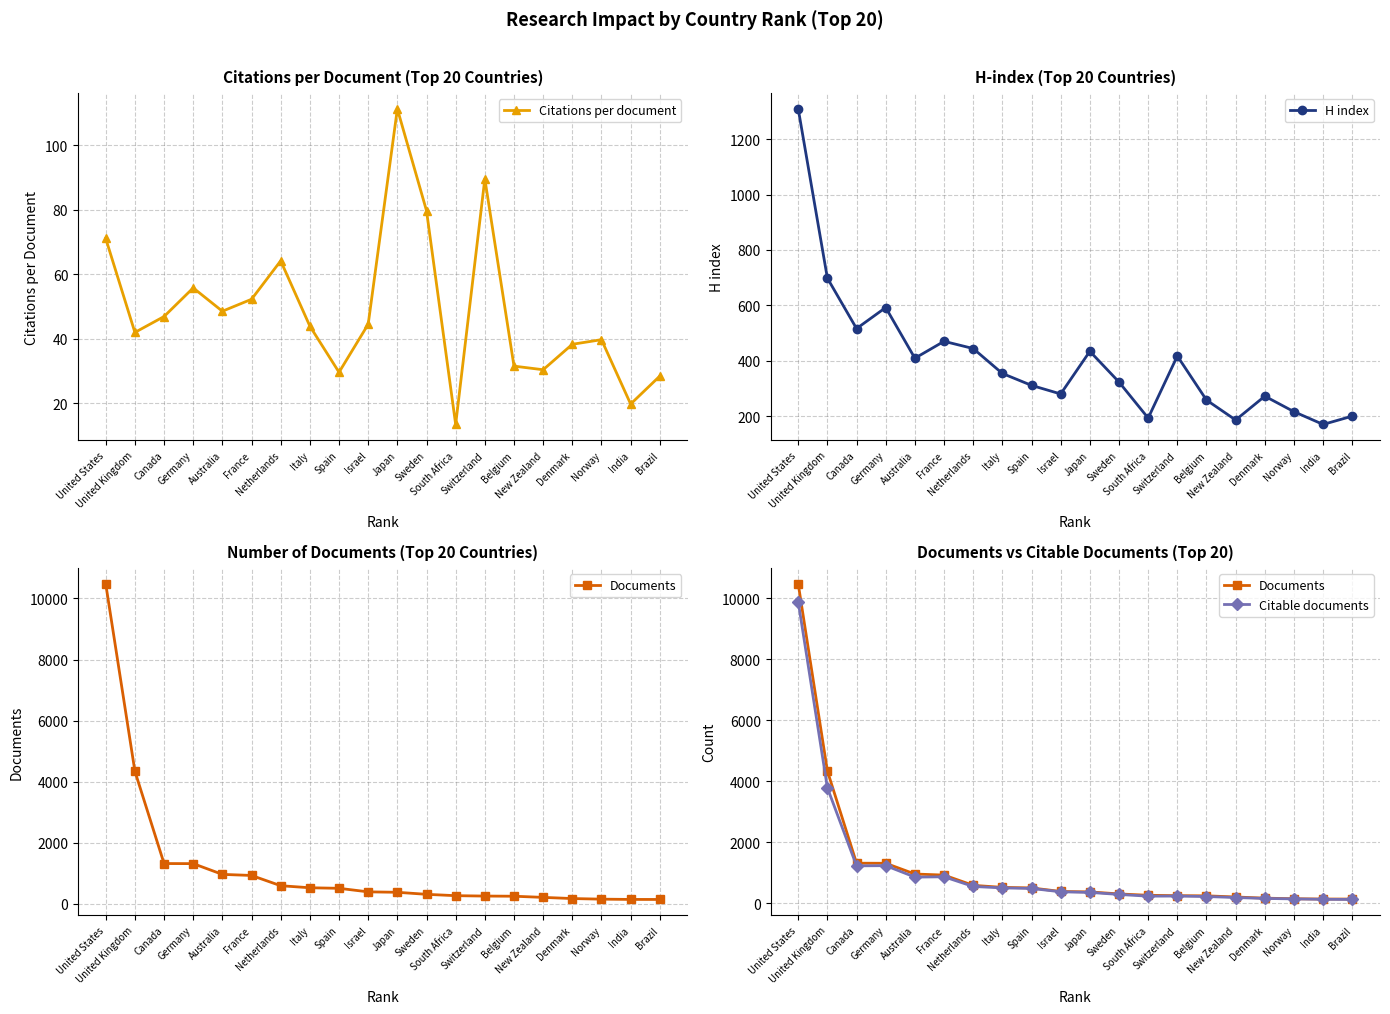

The value of Citable documents at South Africa is 239.0. True or false?

True